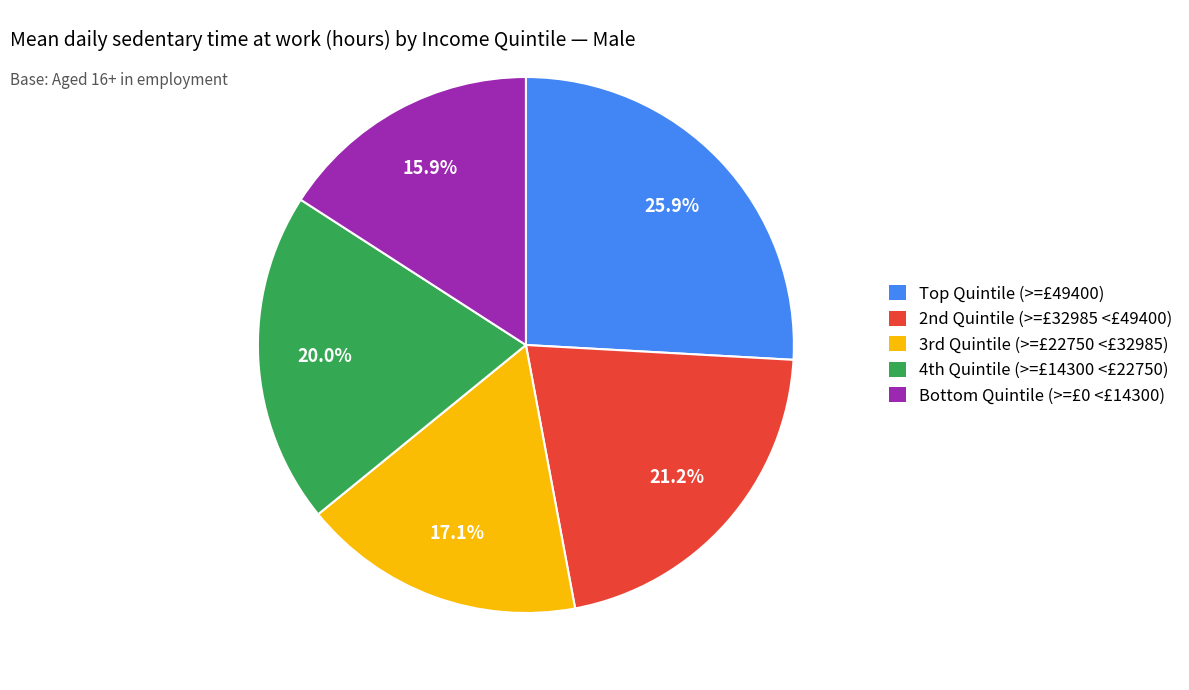

Which slice is the largest?

Top Quintile (>=£49400)